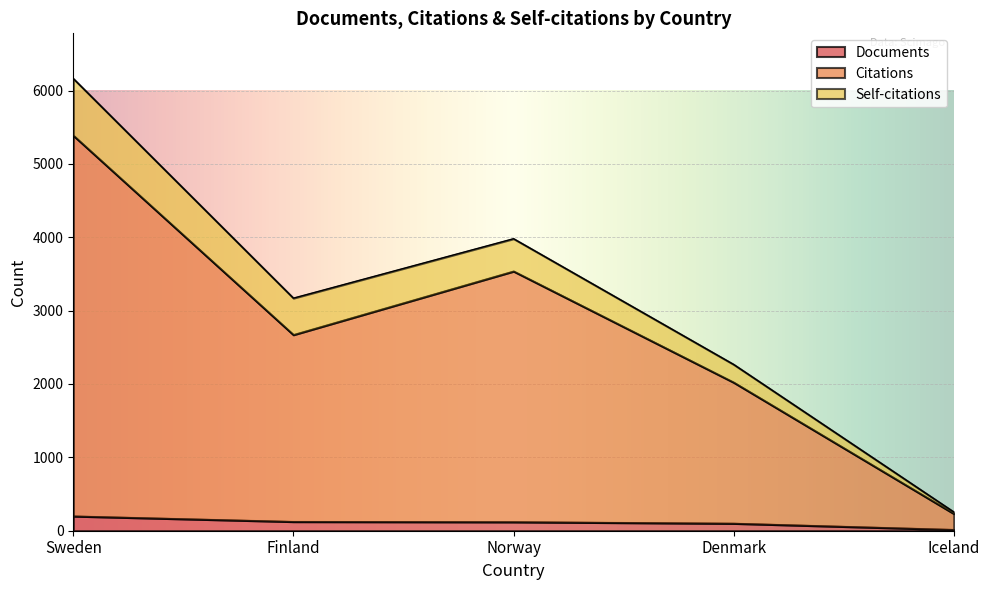

What is the label of the 2nd point from the right?

Denmark